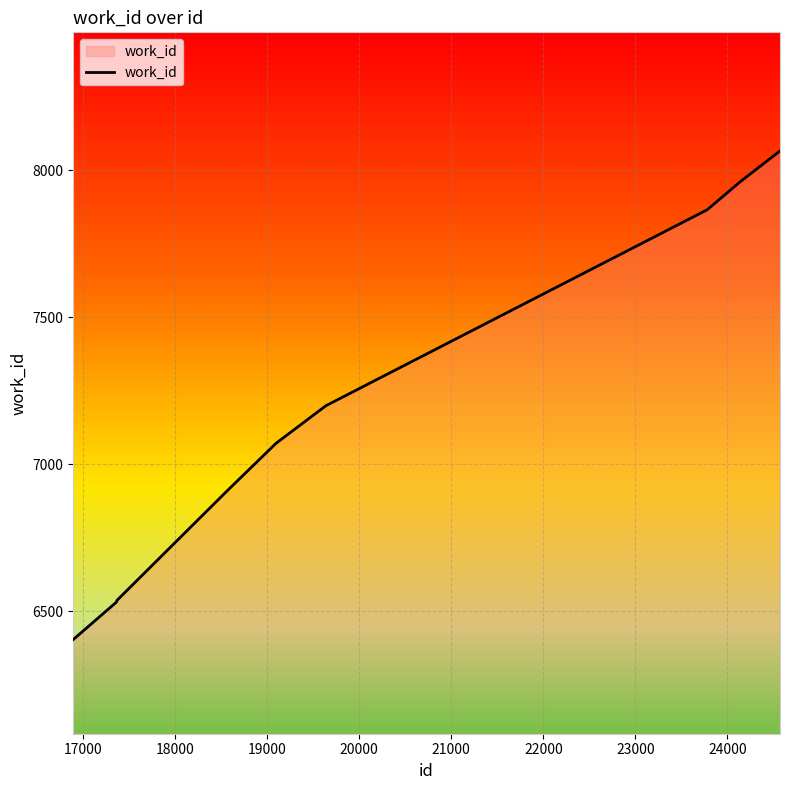

What is the minimum value shown in the chart?

6404